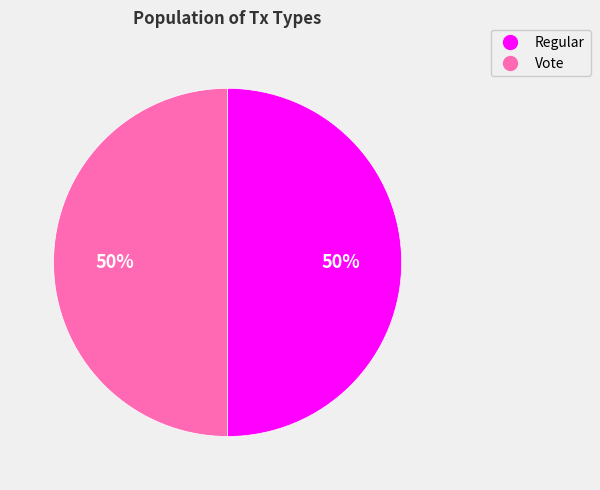

What percentage is the Regular slice, to the nearest percent?

50%